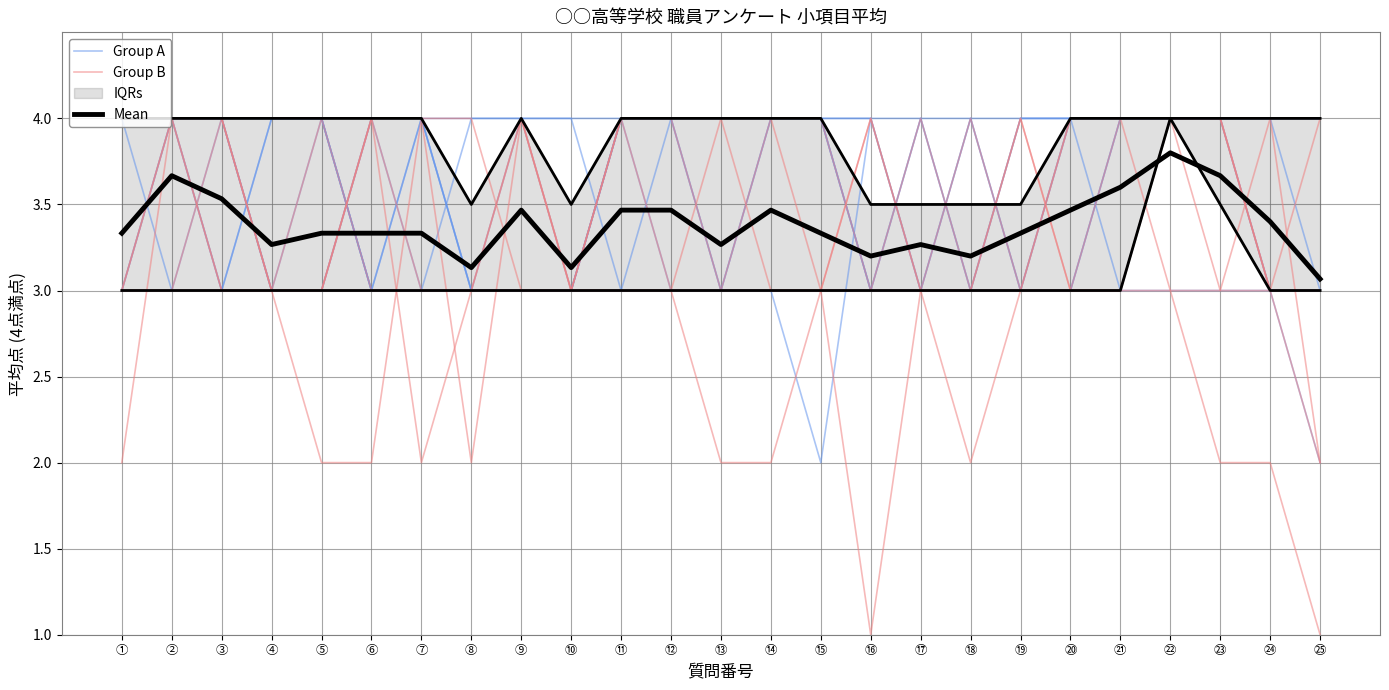

What is the label of the 17th point from the right?

⑨